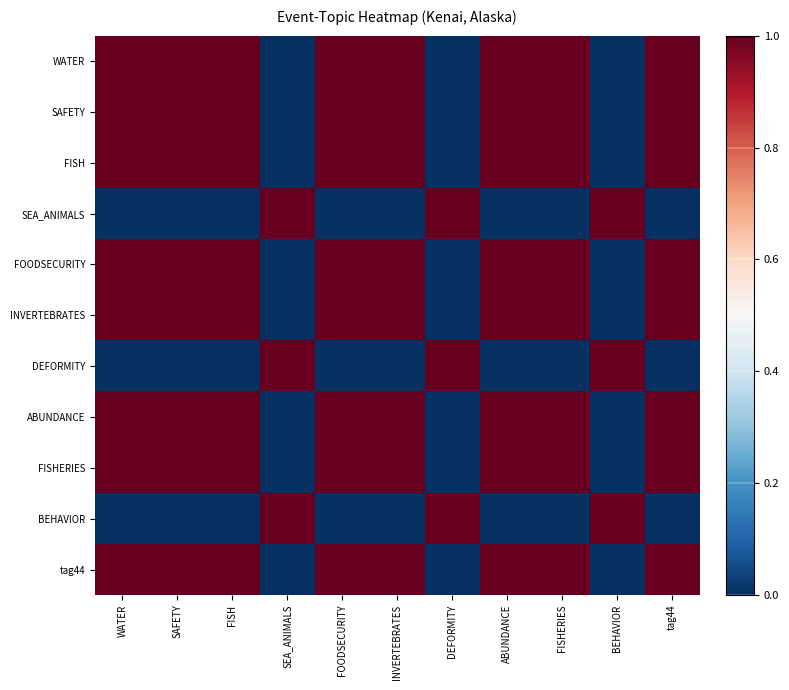

Which series has the largest total across all categories?

WATER